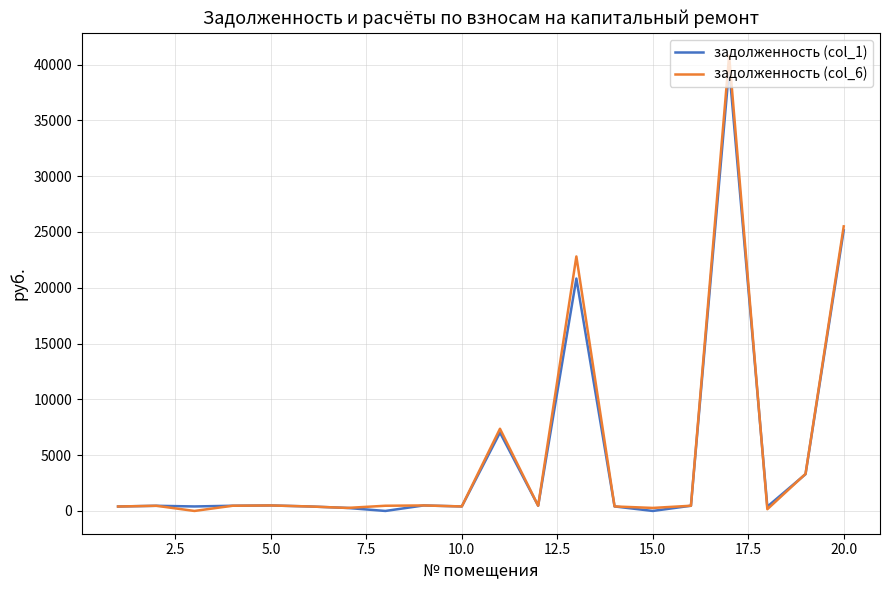

What is the difference between the maximum and minimum values in the задолженность (col_1) series?

39686.4